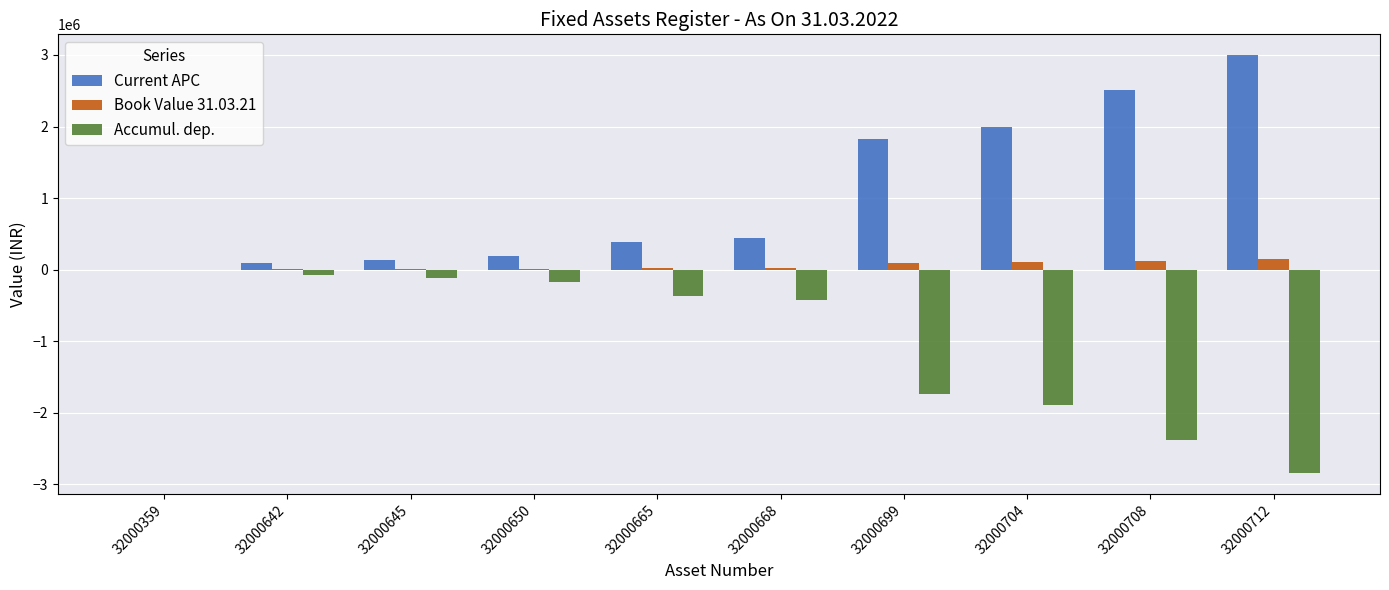

What is the average value of the Current APC series?

1058536